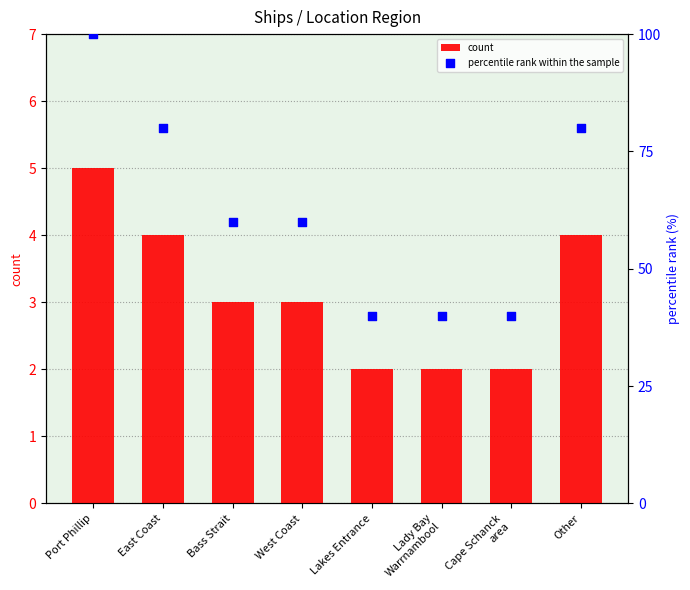

Which series has the widest spread of Y values?

percentile rank within the sample